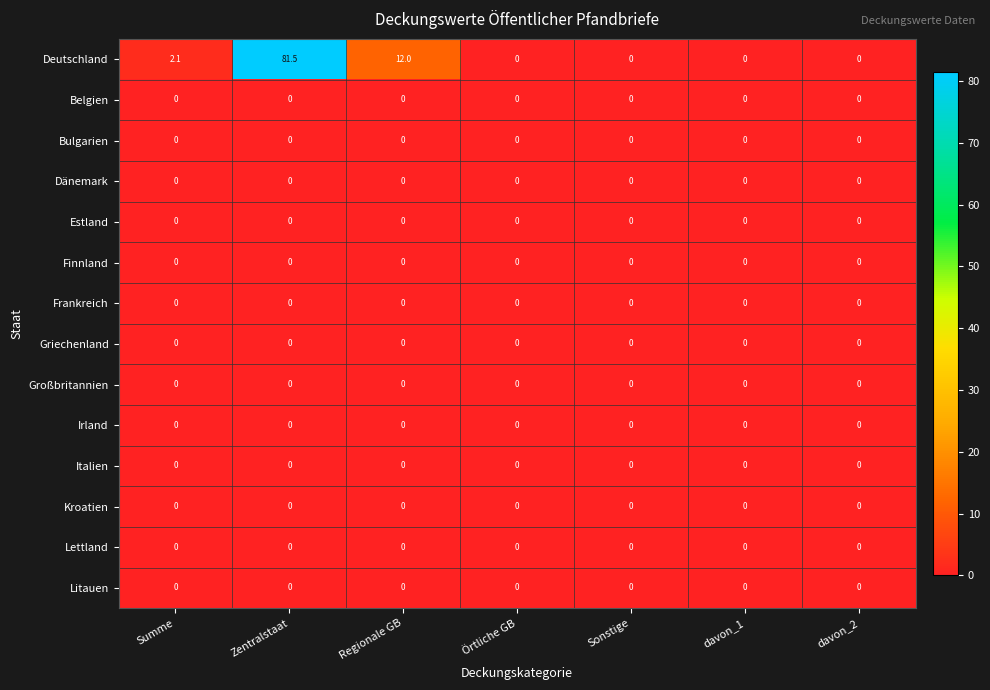

At which category is the sum across all series the highest?

Zentralstaat